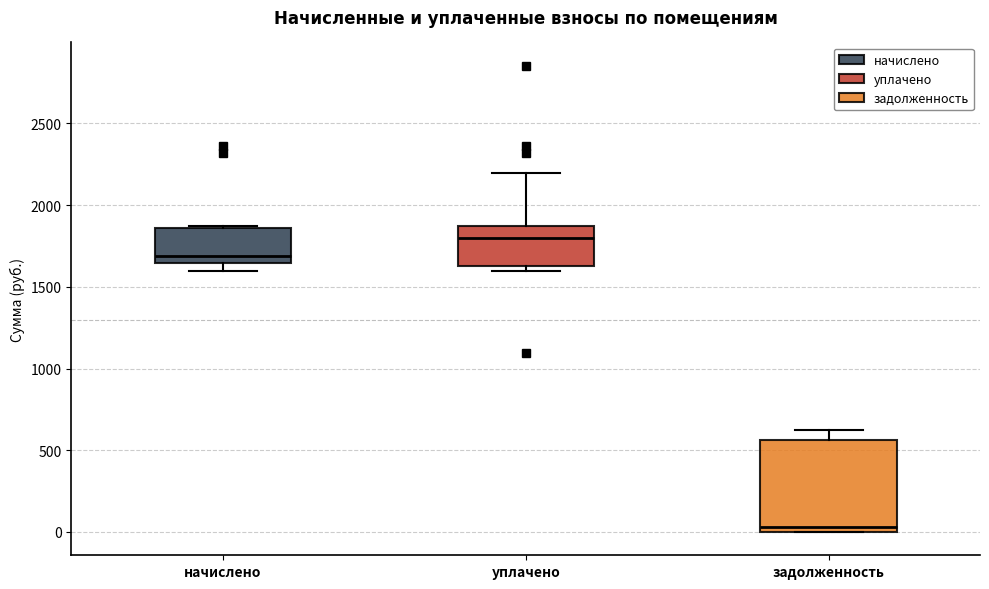

Comparing the boxes themselves (not the whiskers), which one is the tallest?

задолженность